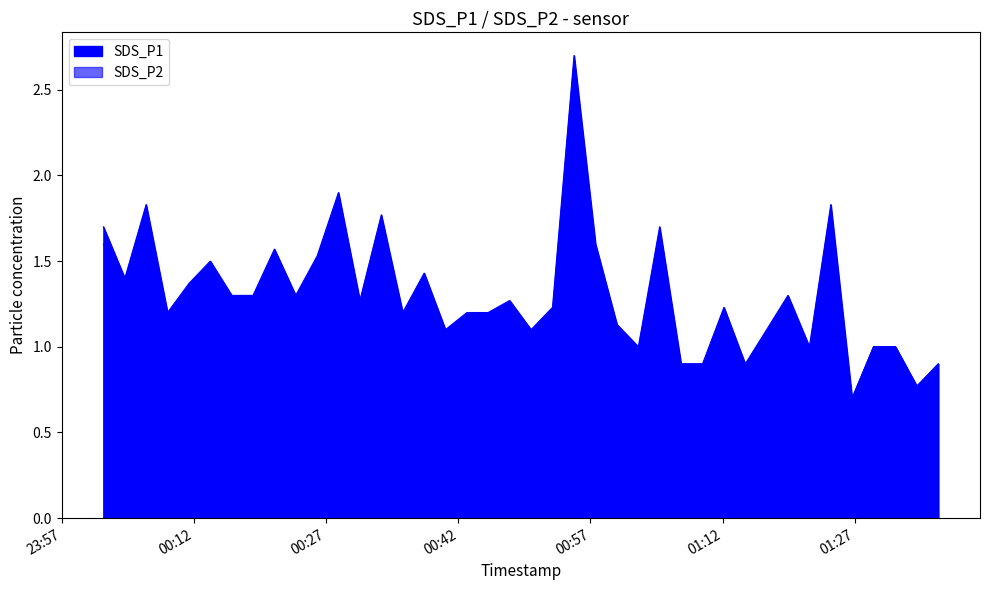

List the series in order of their overall mean, lowest first.

SDS_P2, SDS_P1